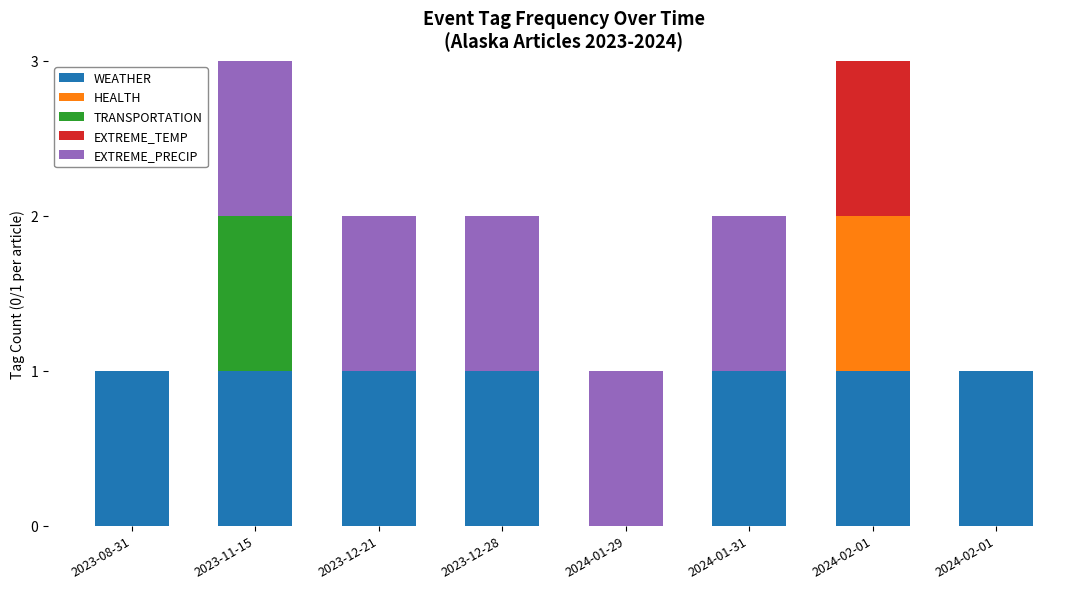

What is the average value of the WEATHER series?

1